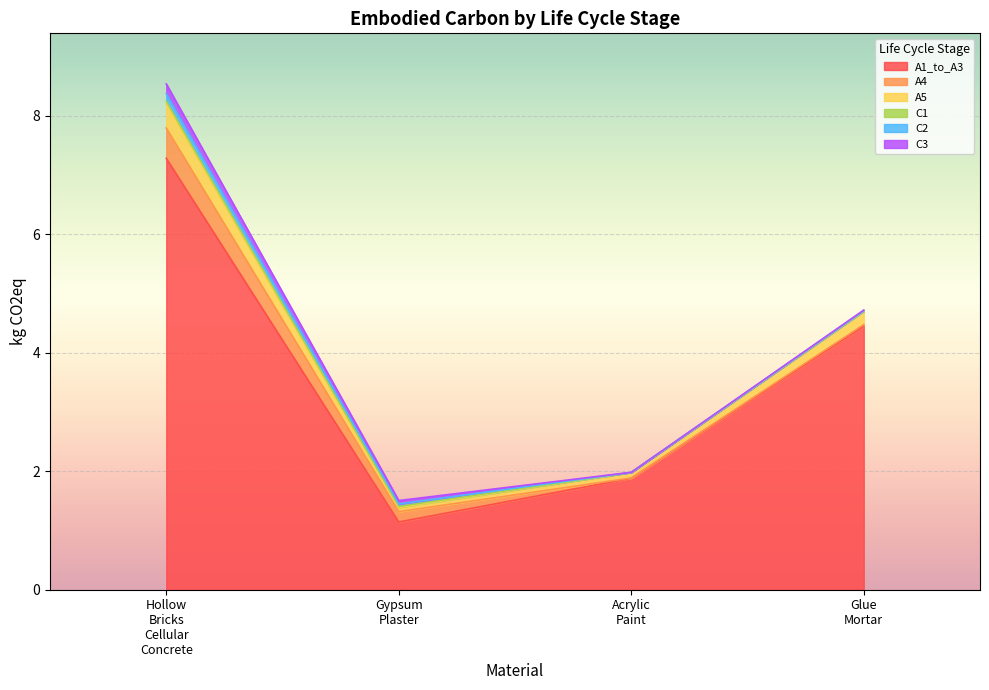

Rank the series by their maximum value, from highest to lowest.

A1_to_A3, A4, A5, C3, C2, C1